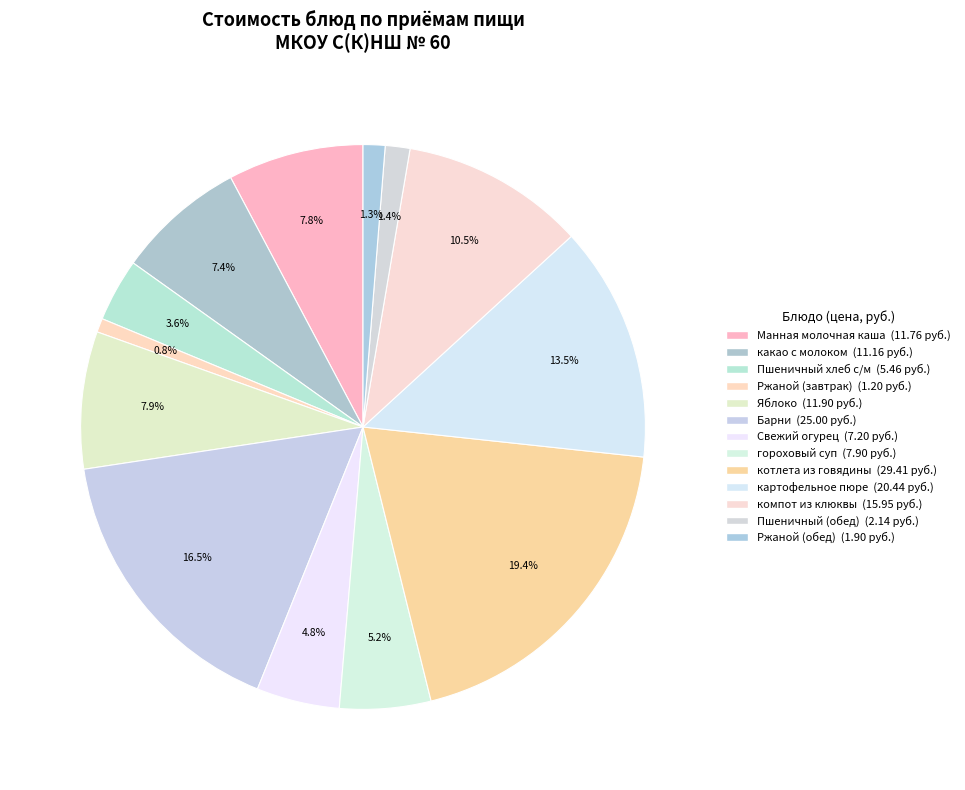

How many slices are in this pie chart?

13